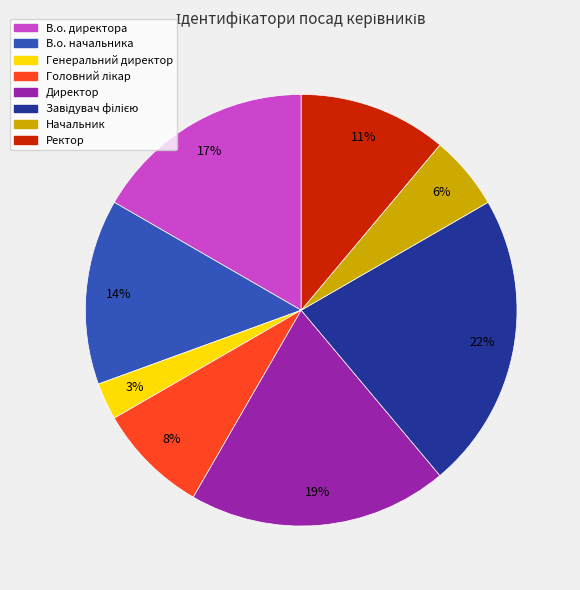

Does Генеральний директор represent more than half of the total?

No